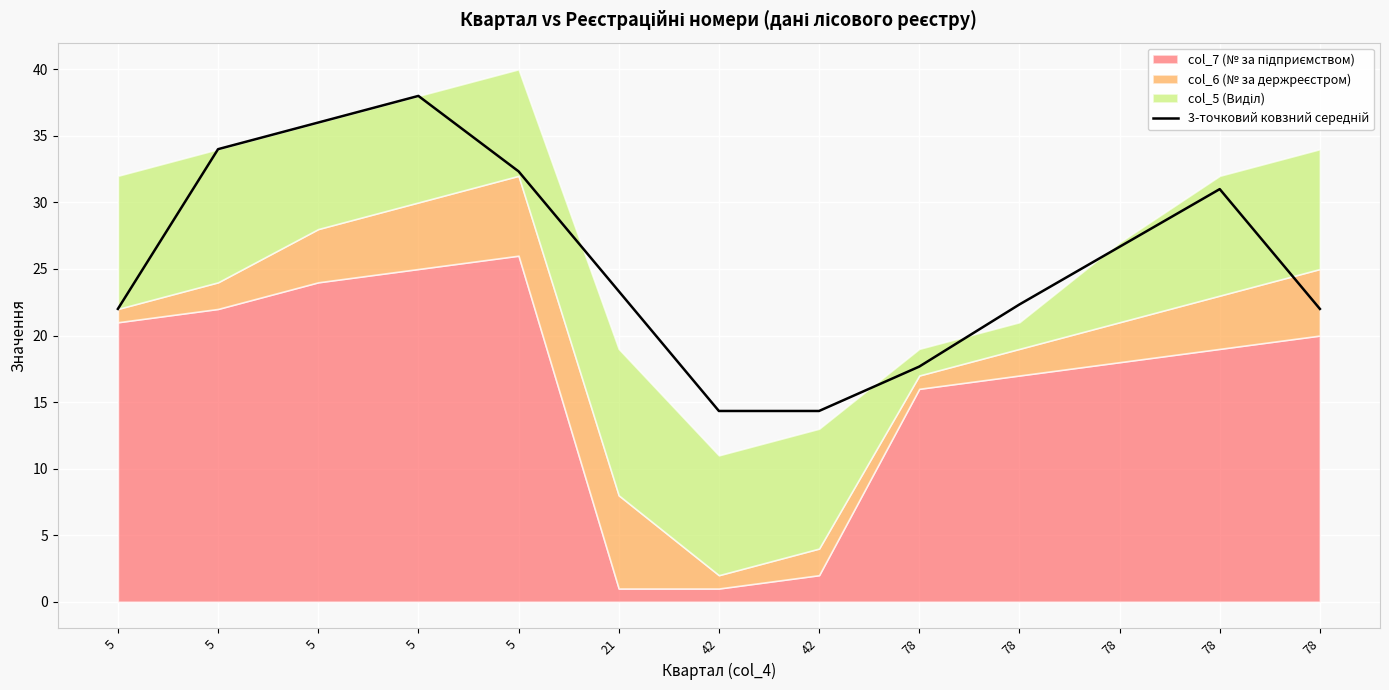

Does the chart display data point markers on the line(s)?

No